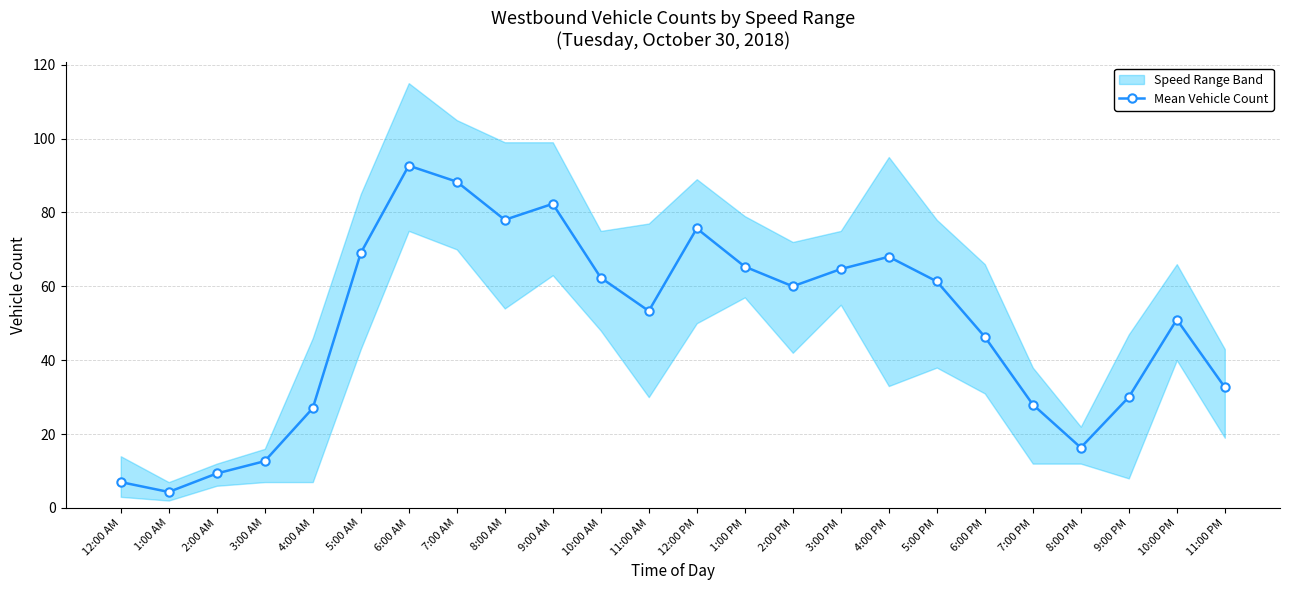

What is the label of the 2nd point from the right?

10:00 PM